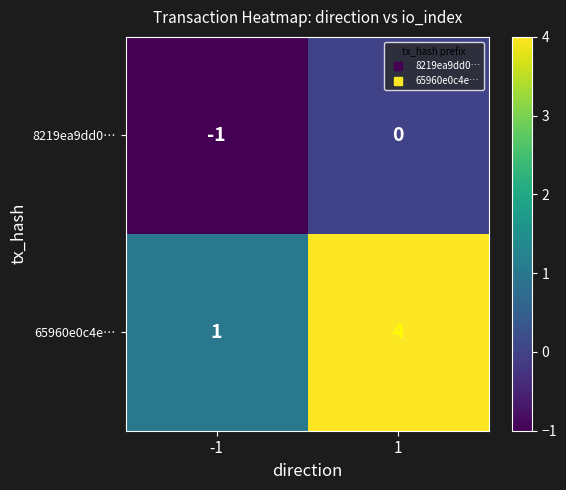

What is the smallest value displayed?

-1